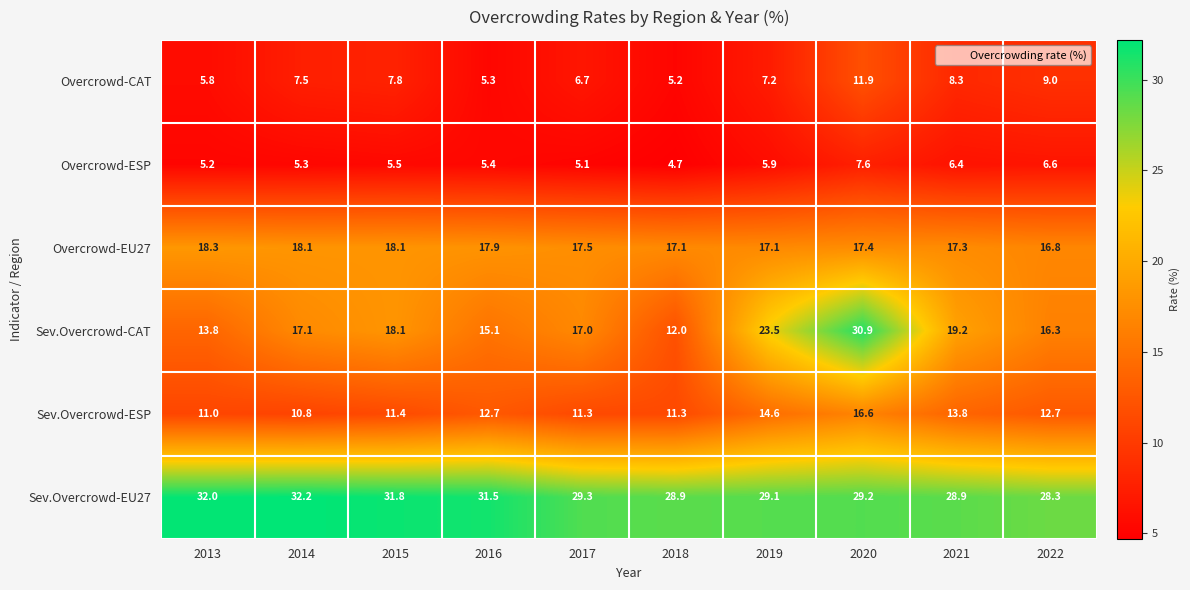

What is the maximum value shown in the chart?

32.2